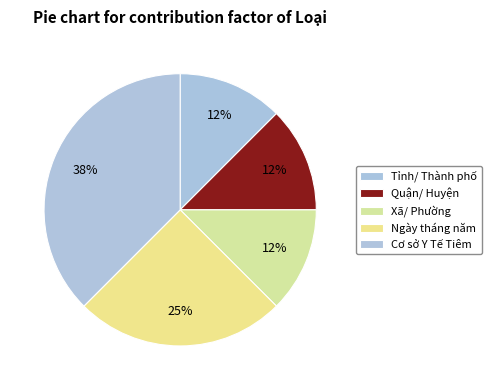

Which slice is the smallest?

Tỉnh/ Thành phố